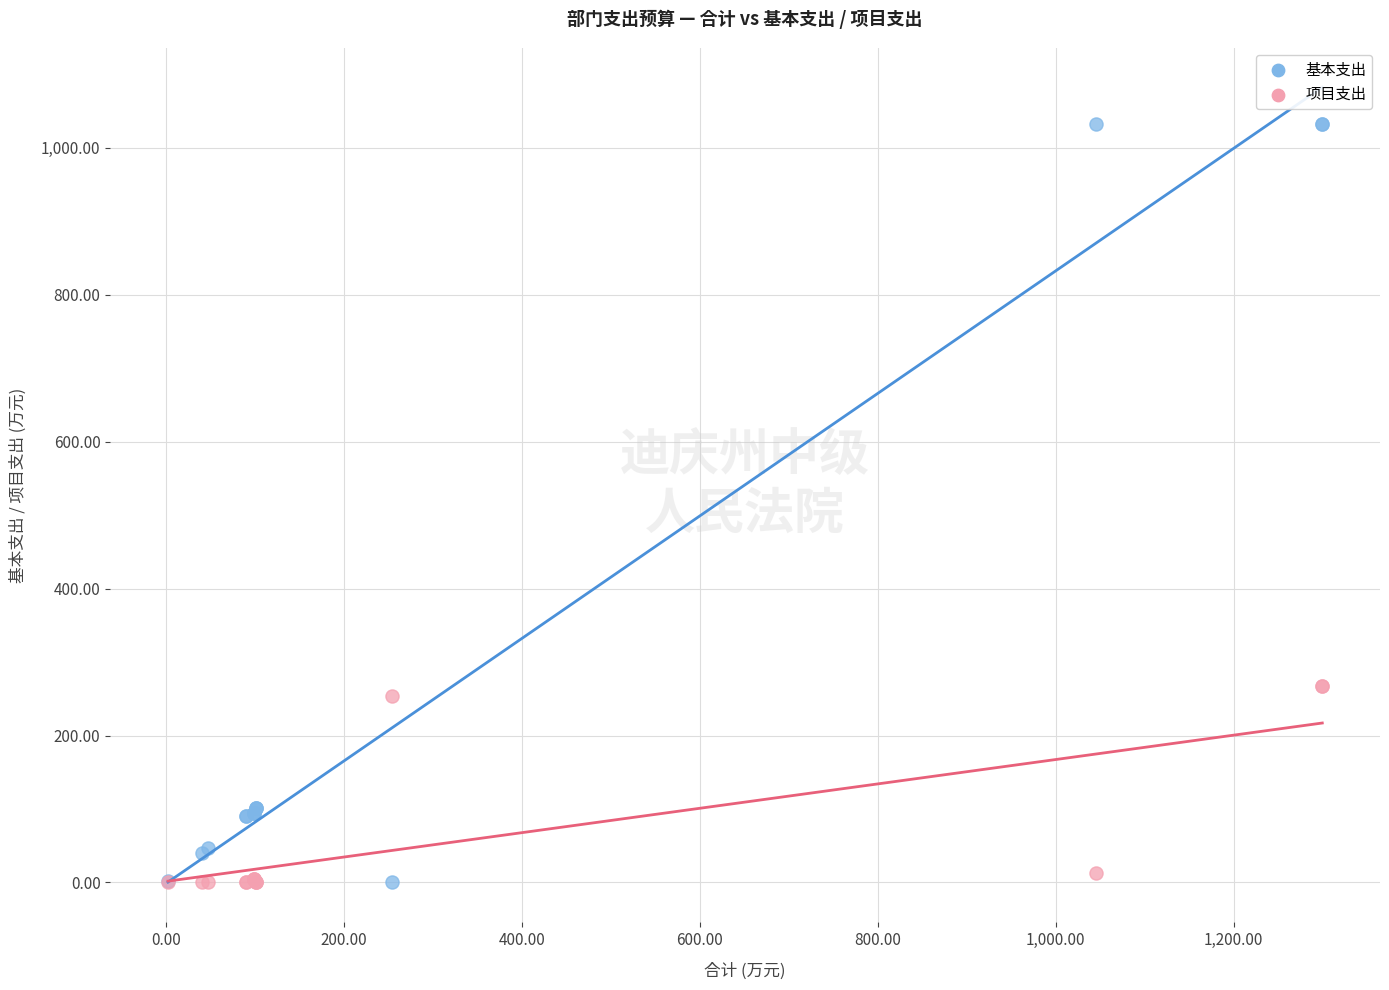

What is the X range (max minus min) for the scatter plot?

1297.3